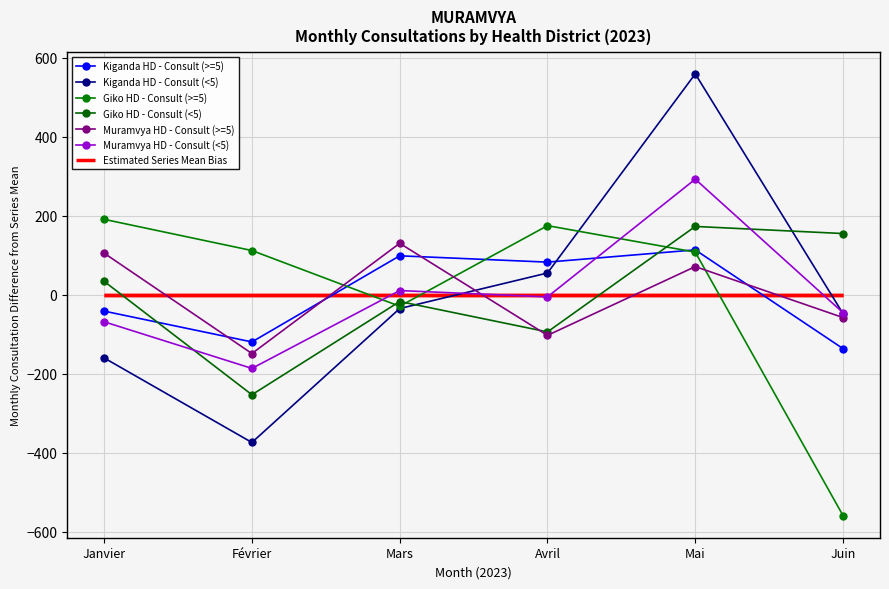

Is this an area chart (filled region under the line)?

No